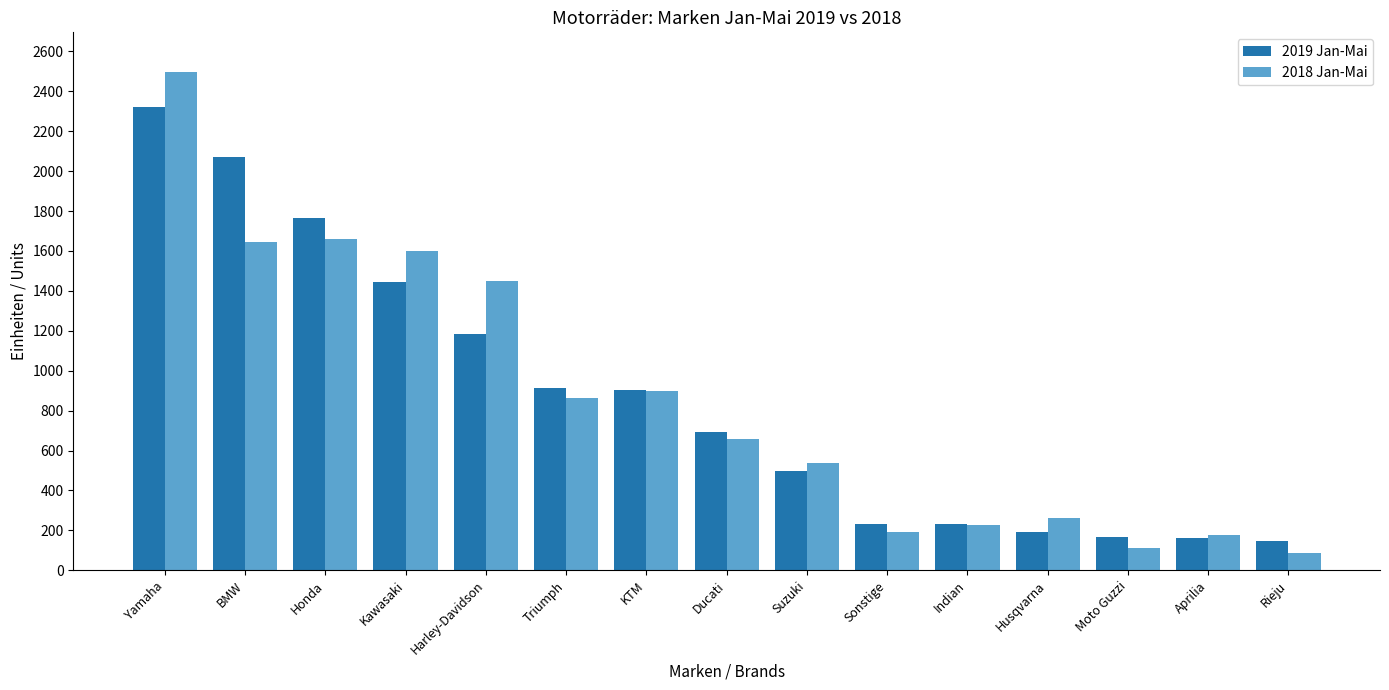

Read the 2018 Jan-Mai value at Triumph, to the nearest 100.

900